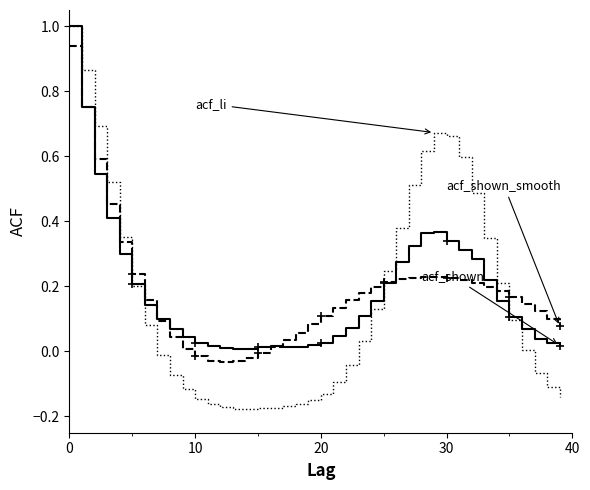

What is the maximum value shown in the chart?

1.0